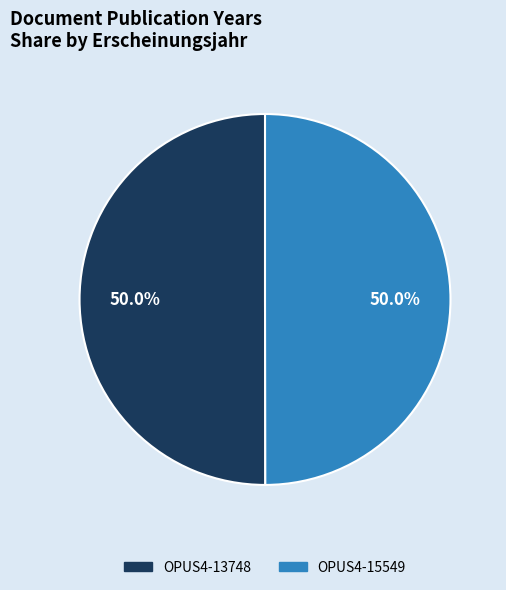

True or false: OPUS4-13748 accounts for 42% of the total.

False